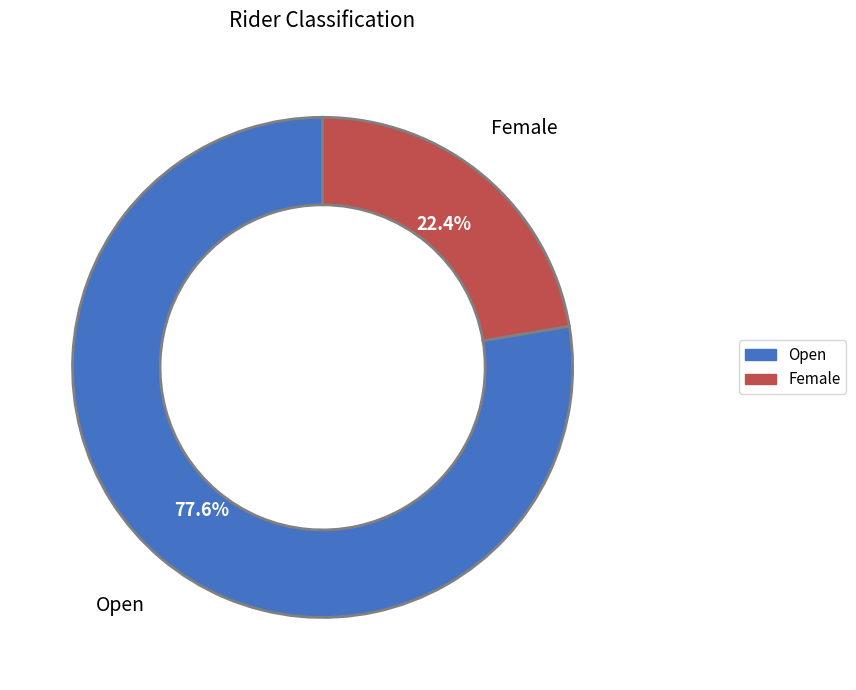

What percentage is the Female slice, to the nearest percent?

22%